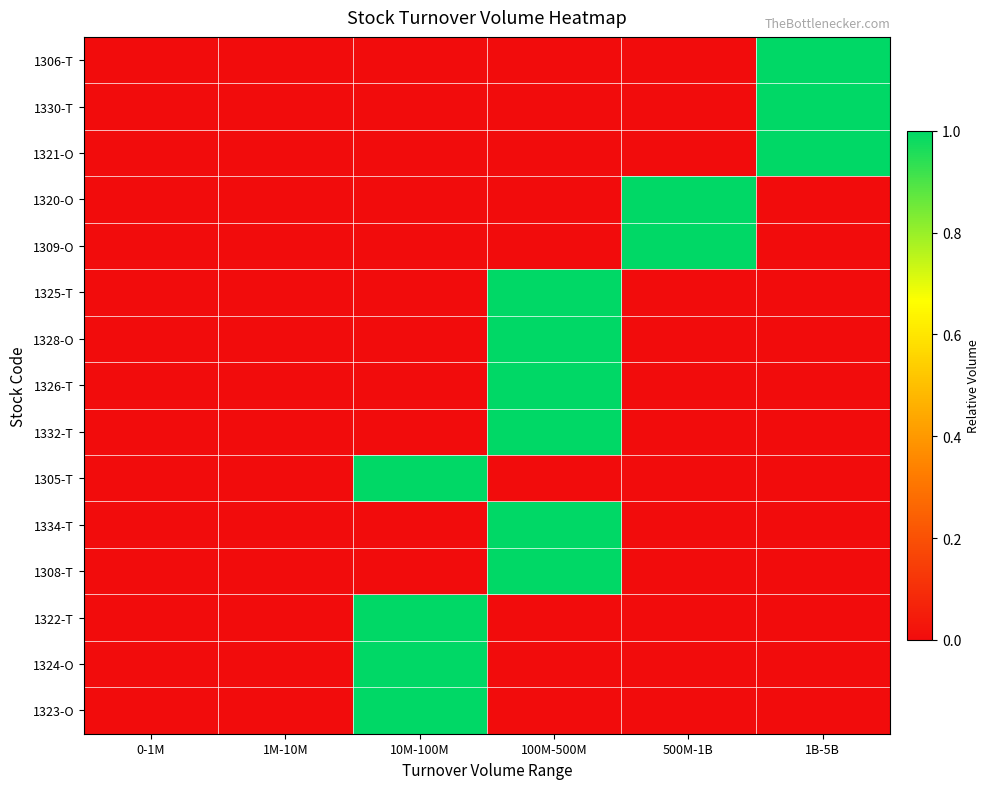

Reading left to right, transcribe all the data shown in this chart.

1306-T: 0-1M=0	1M-10M=0	10M-100M=0	100M-500M=0	500M-1B=0	1B-5B=1
1330-T: 0-1M=0	1M-10M=0	10M-100M=0	100M-500M=0	500M-1B=0	1B-5B=1
1321-O: 0-1M=0	1M-10M=0	10M-100M=0	100M-500M=0	500M-1B=0	1B-5B=1
1320-O: 0-1M=0	1M-10M=0	10M-100M=0	100M-500M=0	500M-1B=1	1B-5B=0
1309-O: 0-1M=0	1M-10M=0	10M-100M=0	100M-500M=0	500M-1B=1	1B-5B=0
1325-T: 0-1M=0	1M-10M=0	10M-100M=0	100M-500M=1	500M-1B=0	1B-5B=0
1328-O: 0-1M=0	1M-10M=0	10M-100M=0	100M-500M=1	500M-1B=0	1B-5B=0
1326-T: 0-1M=0	1M-10M=0	10M-100M=0	100M-500M=1	500M-1B=0	1B-5B=0
1332-T: 0-1M=0	1M-10M=0	10M-100M=0	100M-500M=1	500M-1B=0	1B-5B=0
1305-T: 0-1M=0	1M-10M=0	10M-100M=1	100M-500M=0	500M-1B=0	1B-5B=0
1334-T: 0-1M=0	1M-10M=0	10M-100M=0	100M-500M=1	500M-1B=0	1B-5B=0
1308-T: 0-1M=0	1M-10M=0	10M-100M=0	100M-500M=1	500M-1B=0	1B-5B=0
1322-T: 0-1M=0	1M-10M=0	10M-100M=1	100M-500M=0	500M-1B=0	1B-5B=0
1324-O: 0-1M=0	1M-10M=0	10M-100M=1	100M-500M=0	500M-1B=0	1B-5B=0
1323-O: 0-1M=0	1M-10M=0	10M-100M=1	100M-500M=0	500M-1B=0	1B-5B=0